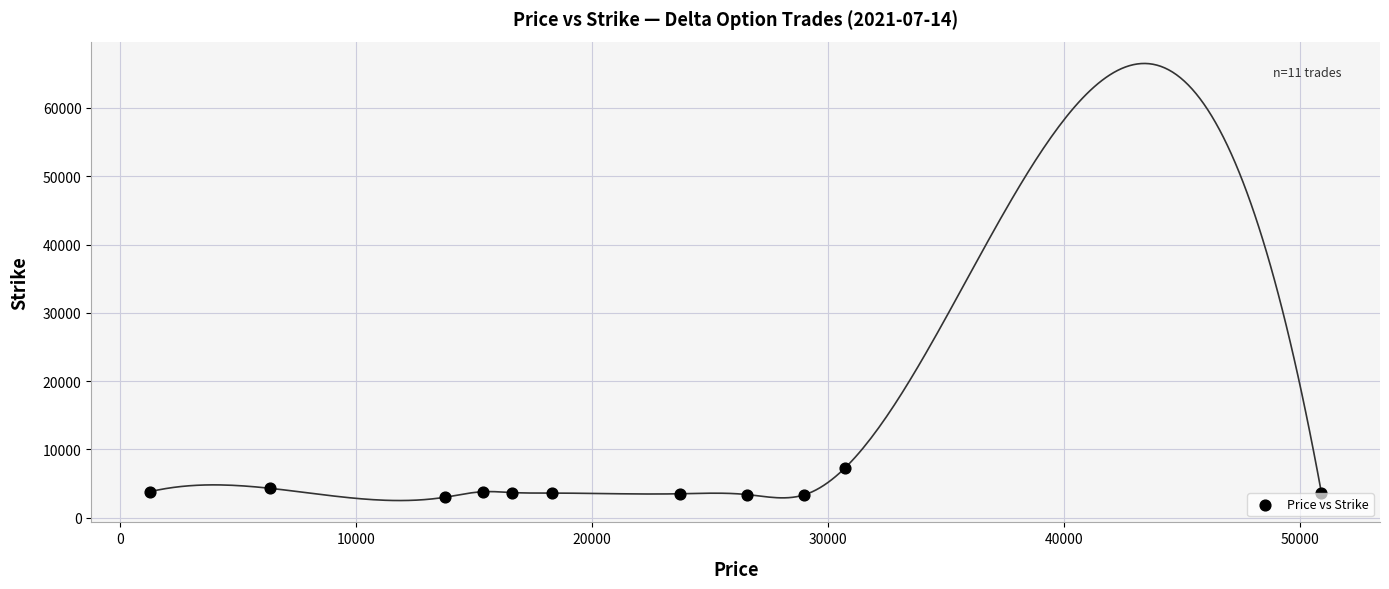

What is the range of X values (max minus min)?

49638